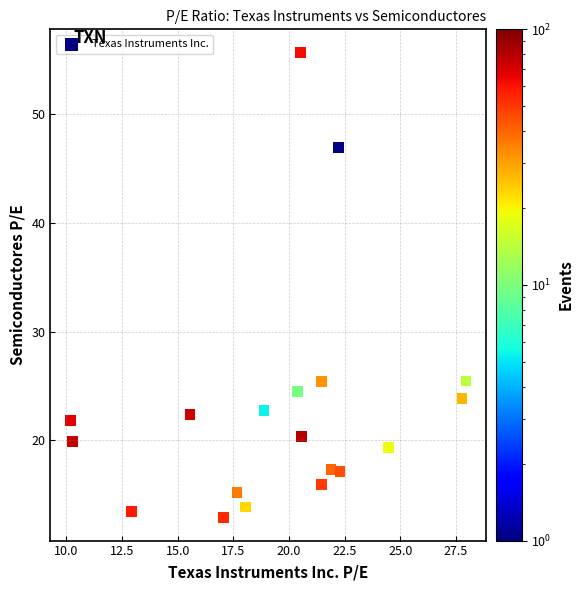

What is the range of X values (max minus min)?

17.8